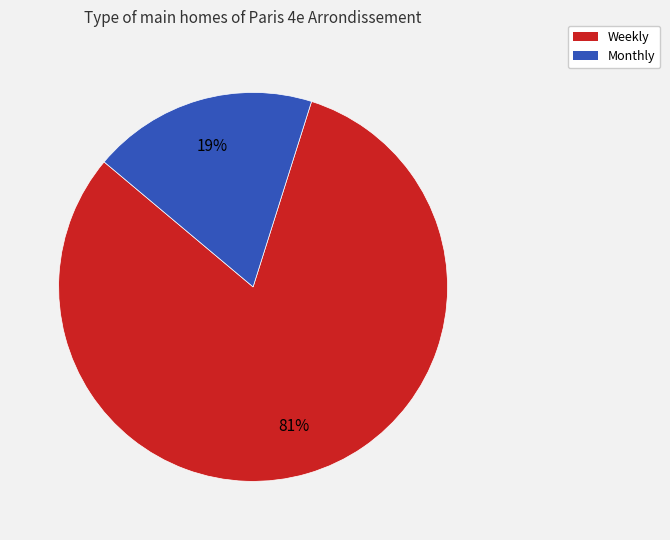

Combined, do Weekly and Monthly account for over 50%?

Yes